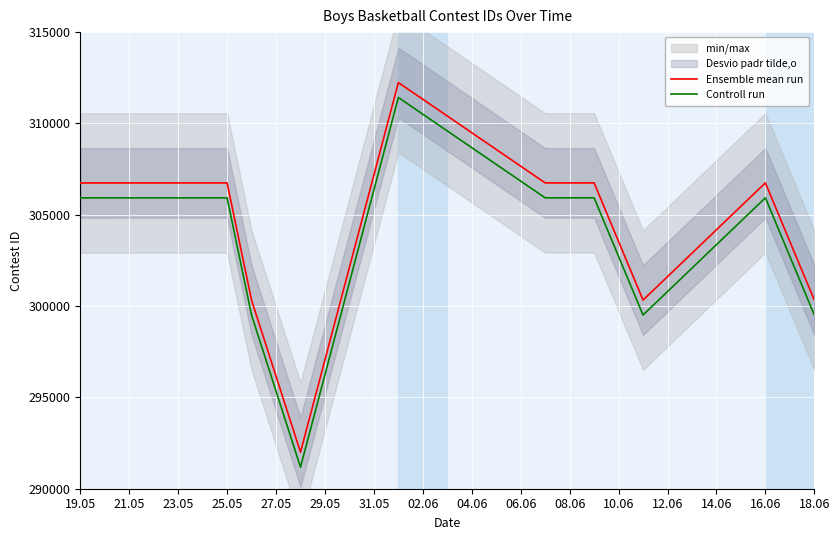

What is the minimum value for Ensemble mean run?

291999.0